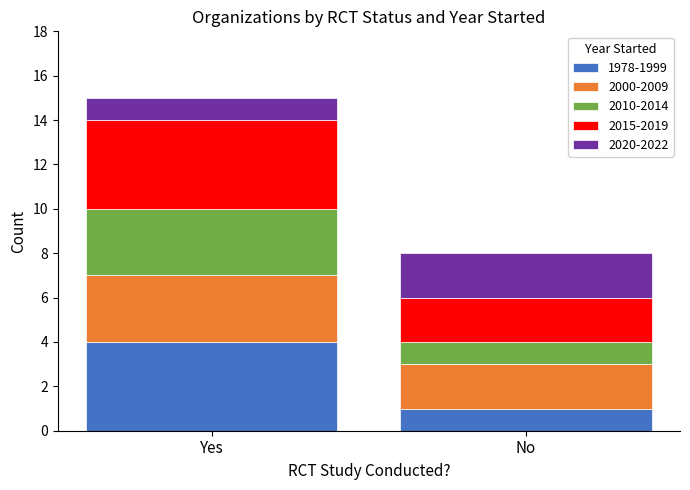

What is the sum of all 1978-1999 values?

5